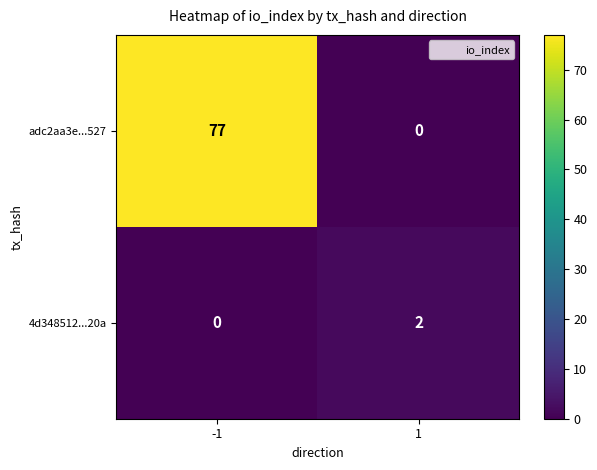

How many data points does each series have?

2